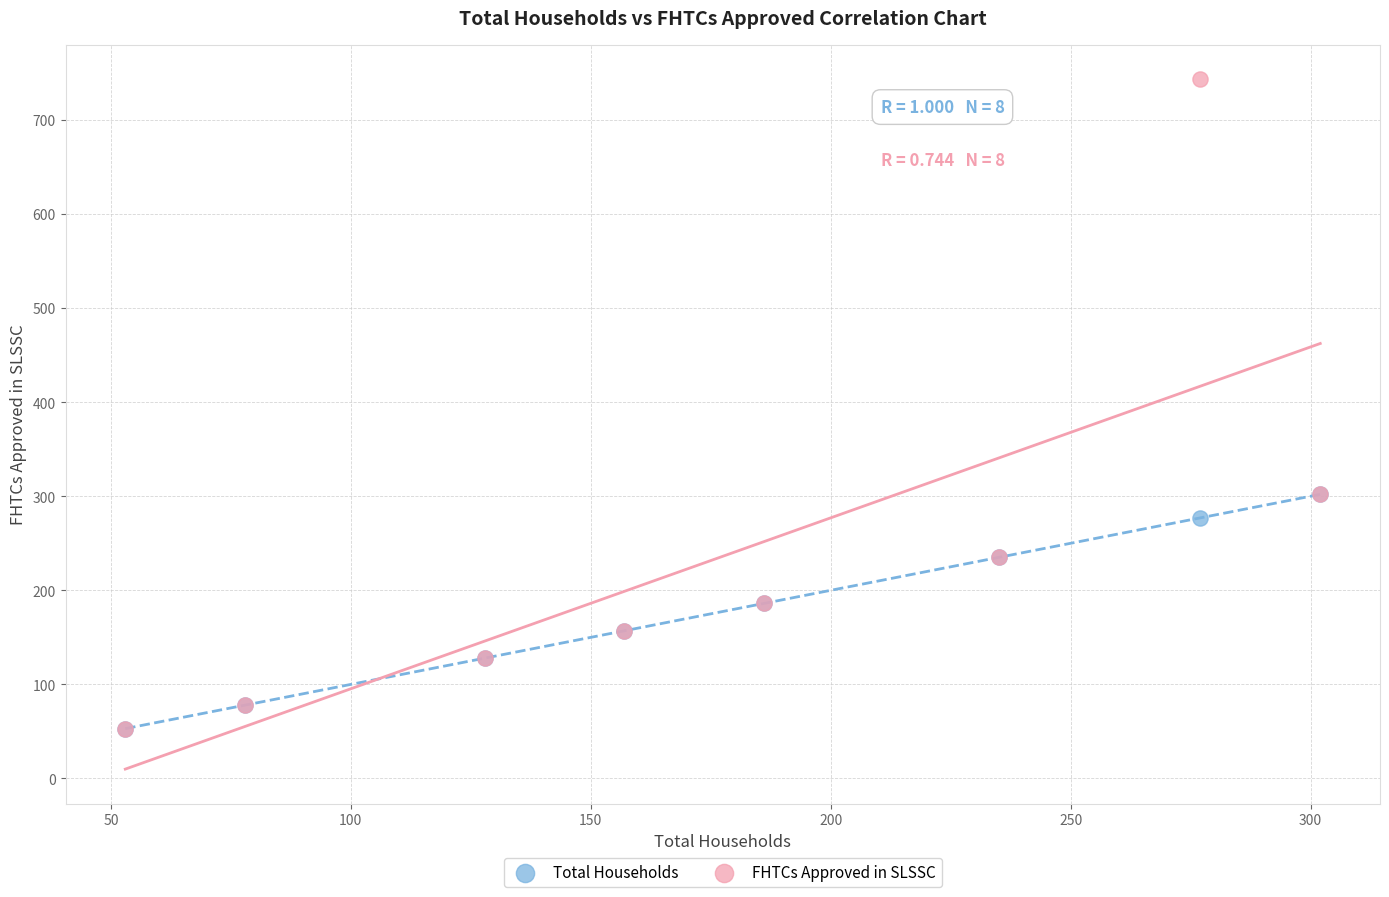

Which series has the widest spread of Y values?

FHTCs Approved in SLSSC